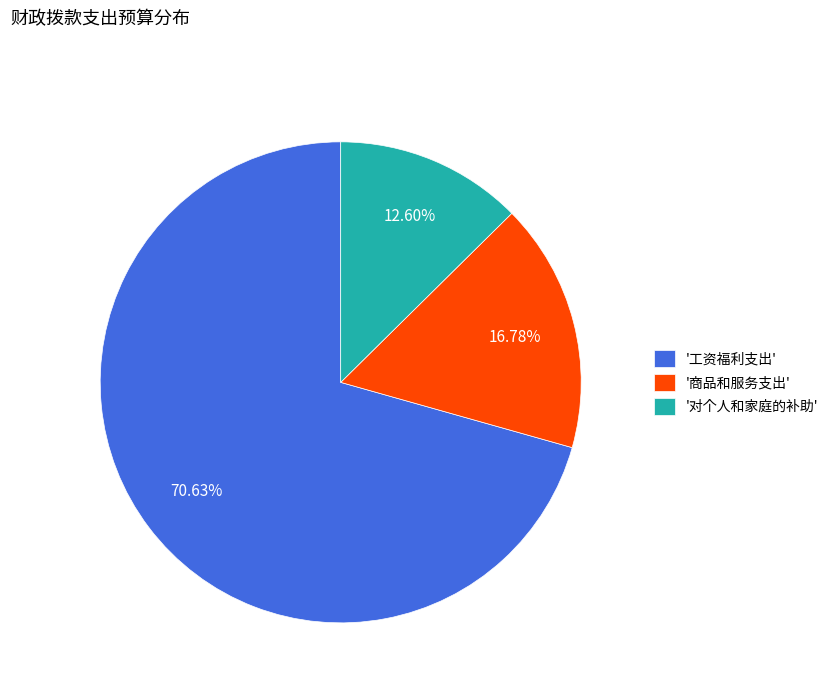

Which slice is the largest?

'工资福利支出'